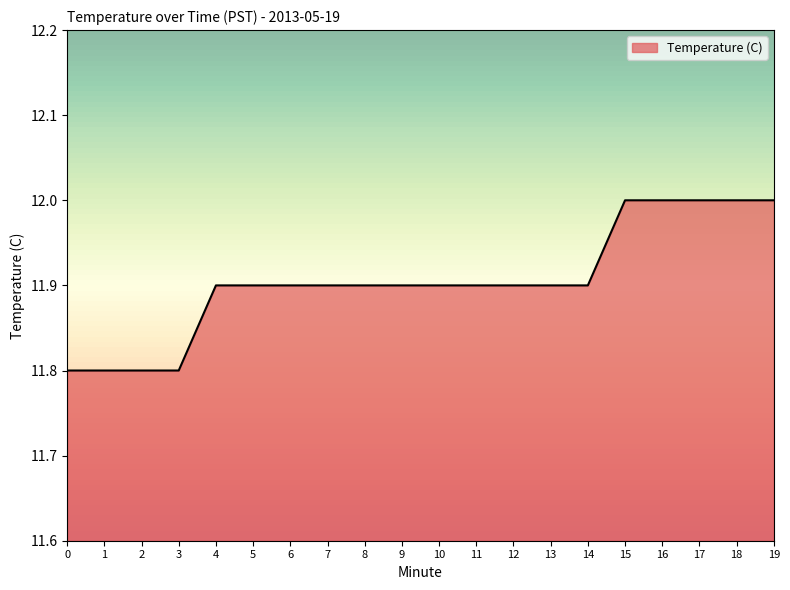

What is the sum of the values at 4 and 13?

23.8